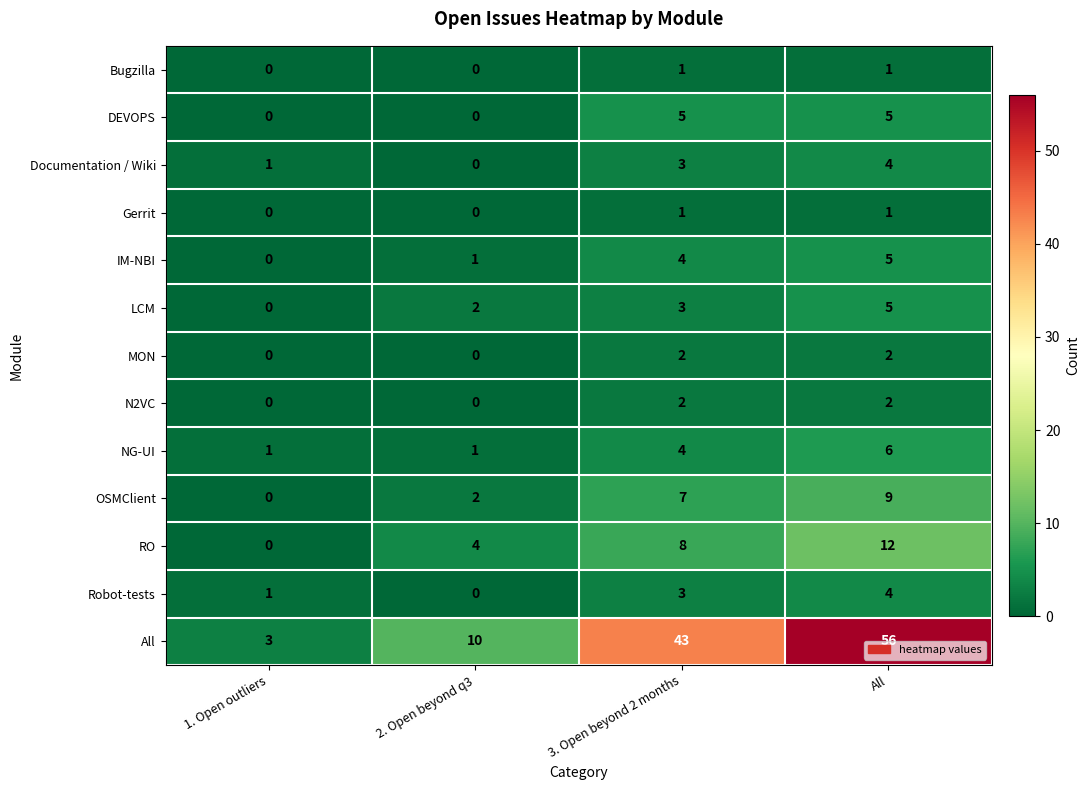

Is the value of DEVOPS at 3. Open beyond 2 months greater than the value of Robot-tests at 1. Open outliers?

Yes